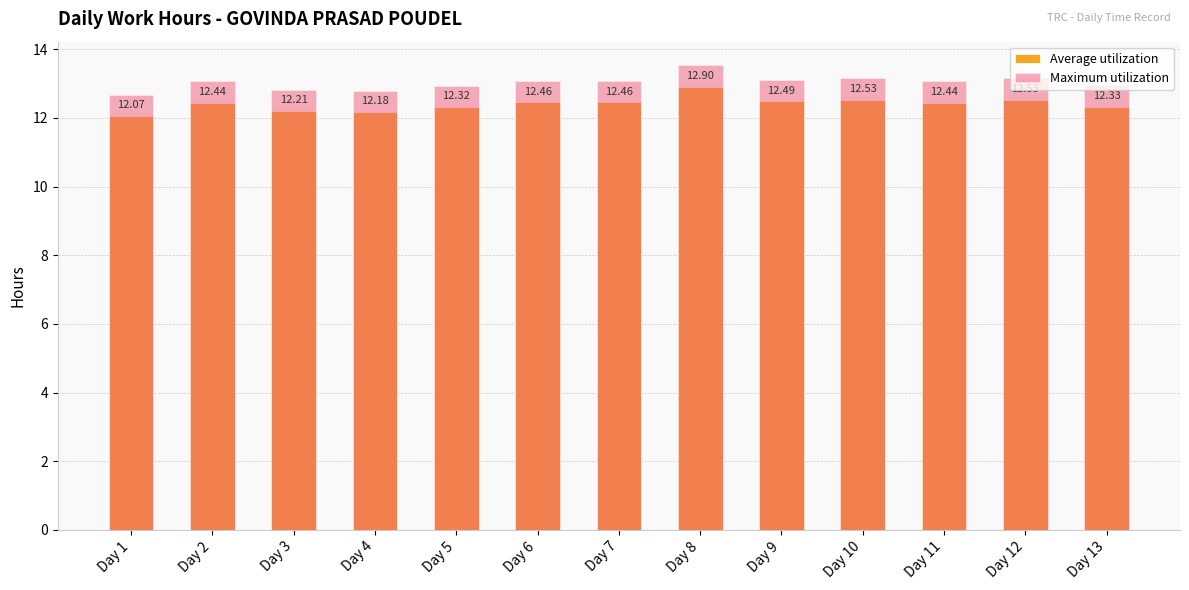

Which has a higher value, Day 2 or Day 11?

Day 2